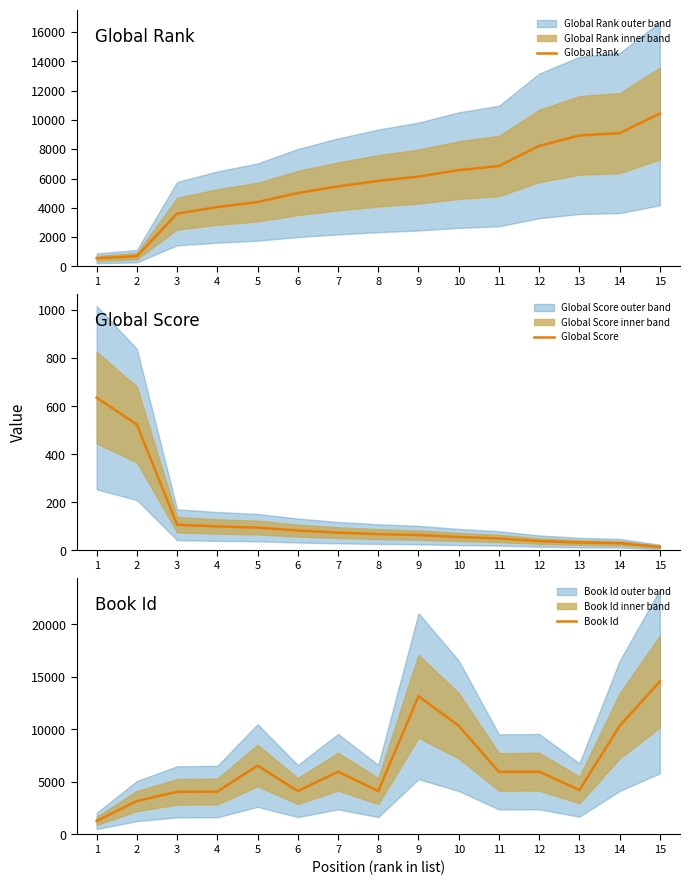

Is it true that Global Rank equals 2994 at 9?

False